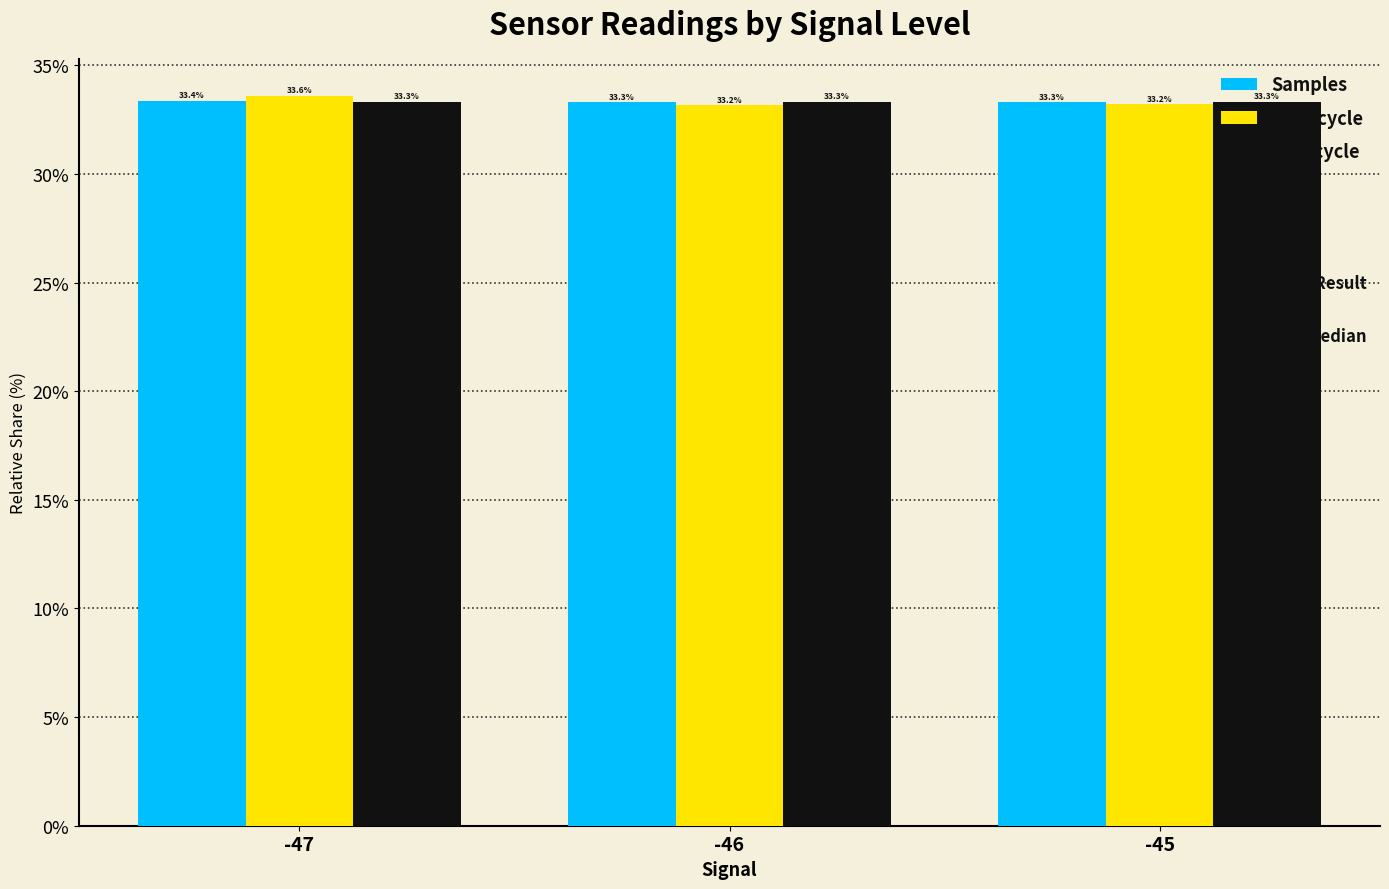

Which category has the lowest value in the Max_cycle series?

-46